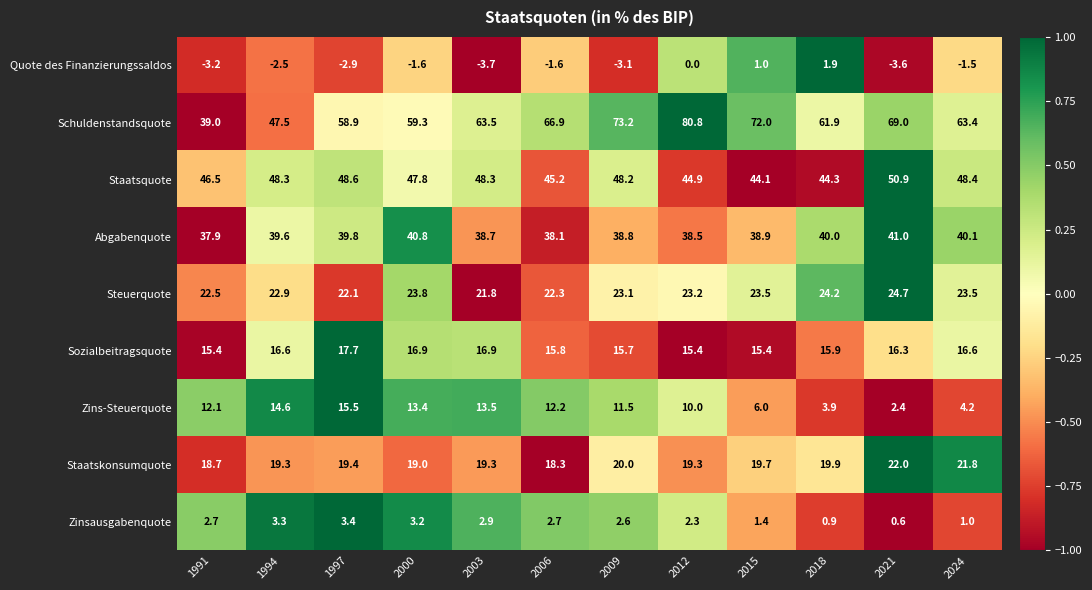

At which category is the sum across all series the highest?

2012